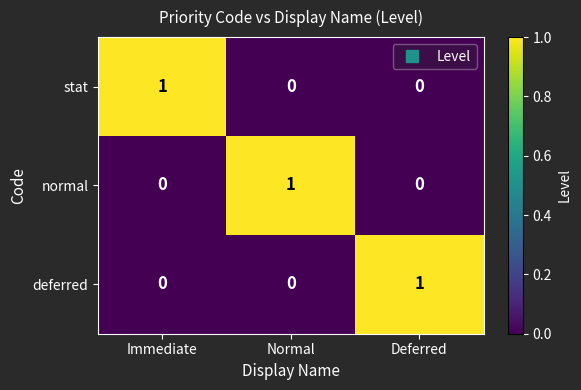

How many series are shown in this chart?

3